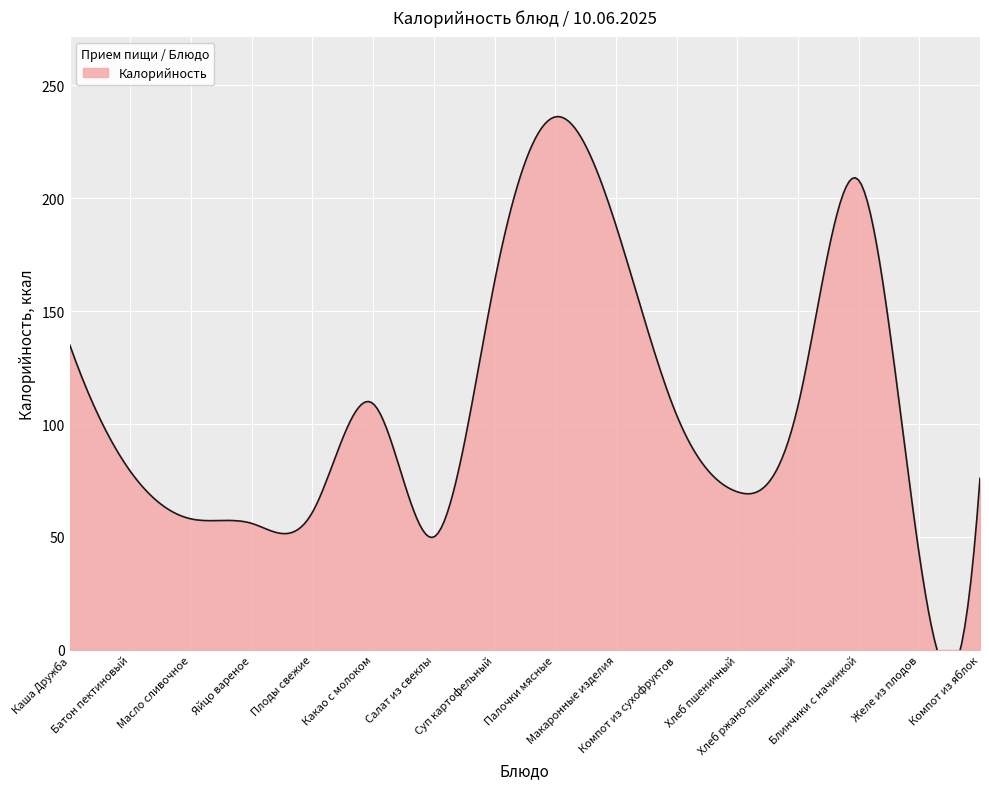

What is the average value?

109